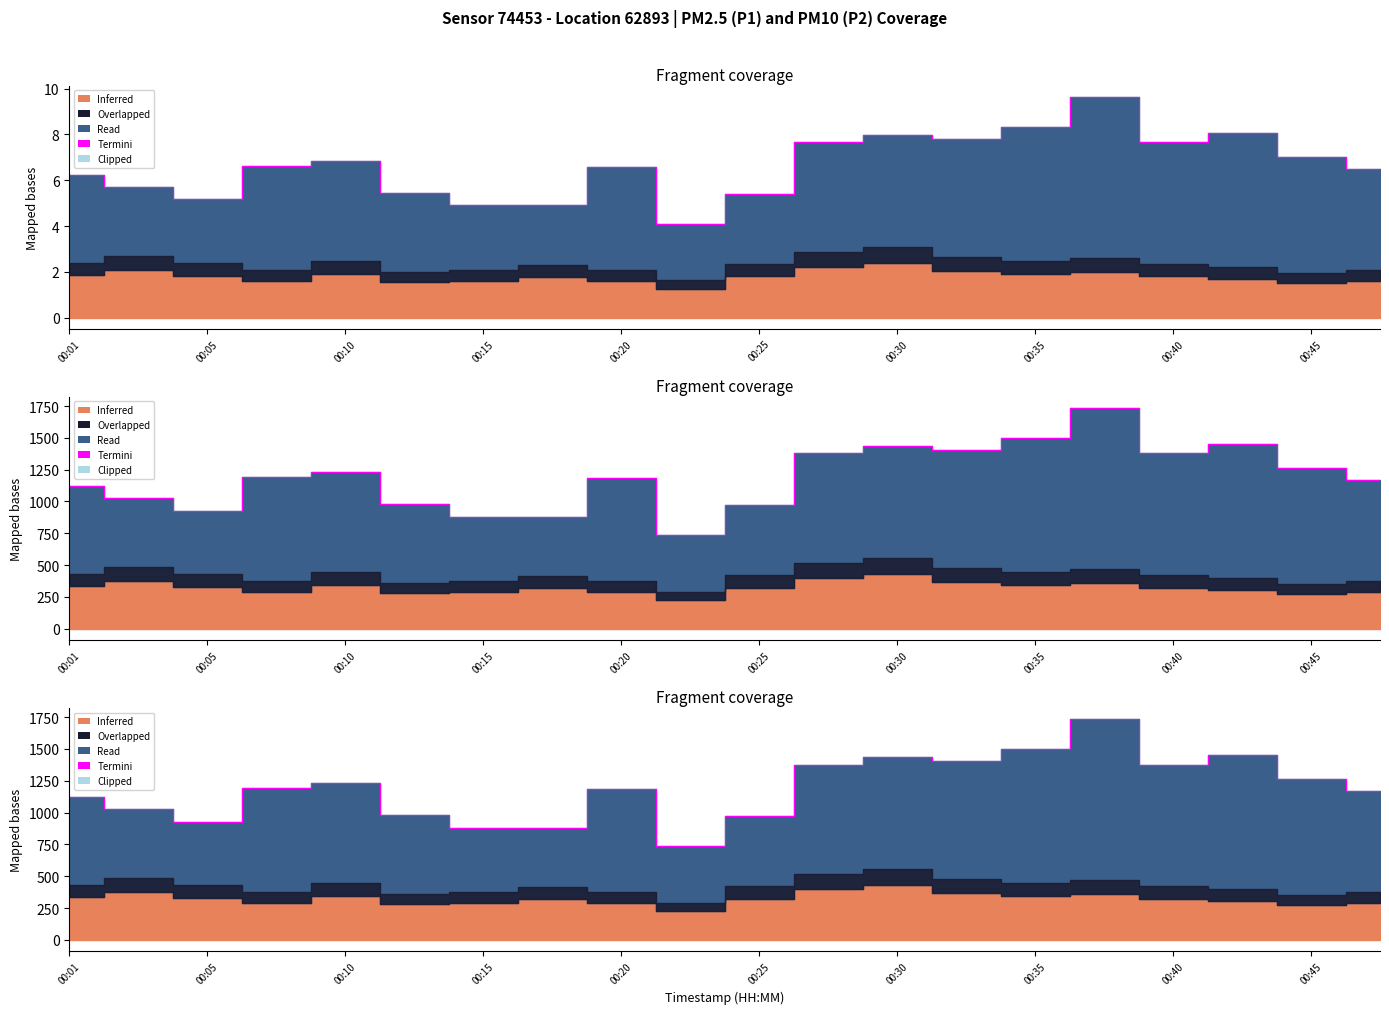

What is the value of the 2nd point from the left?

1027.8